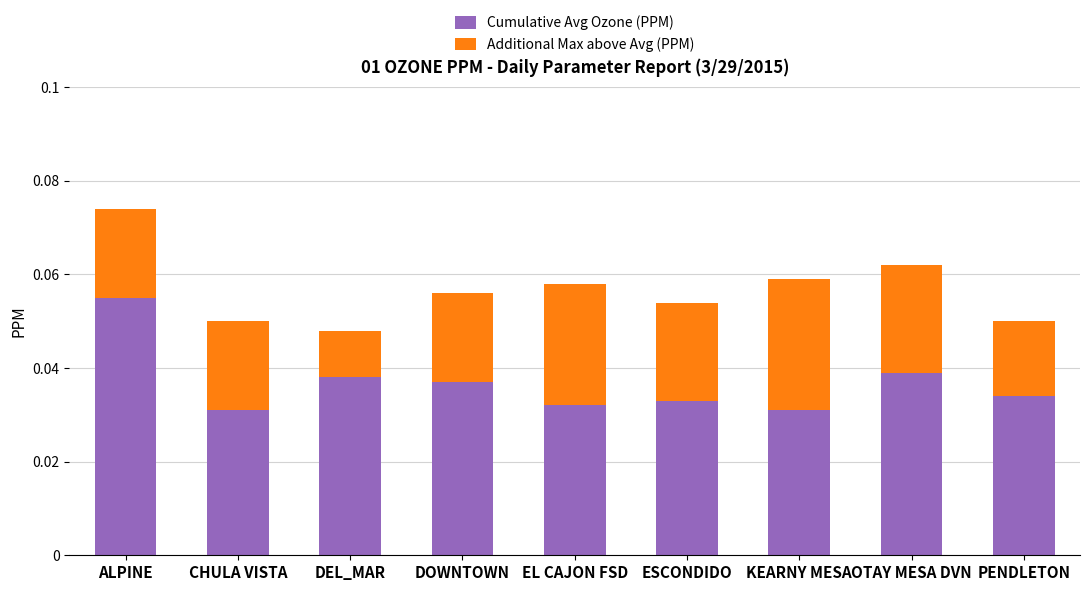

At which category is the sum across all series the highest?

ALPINE